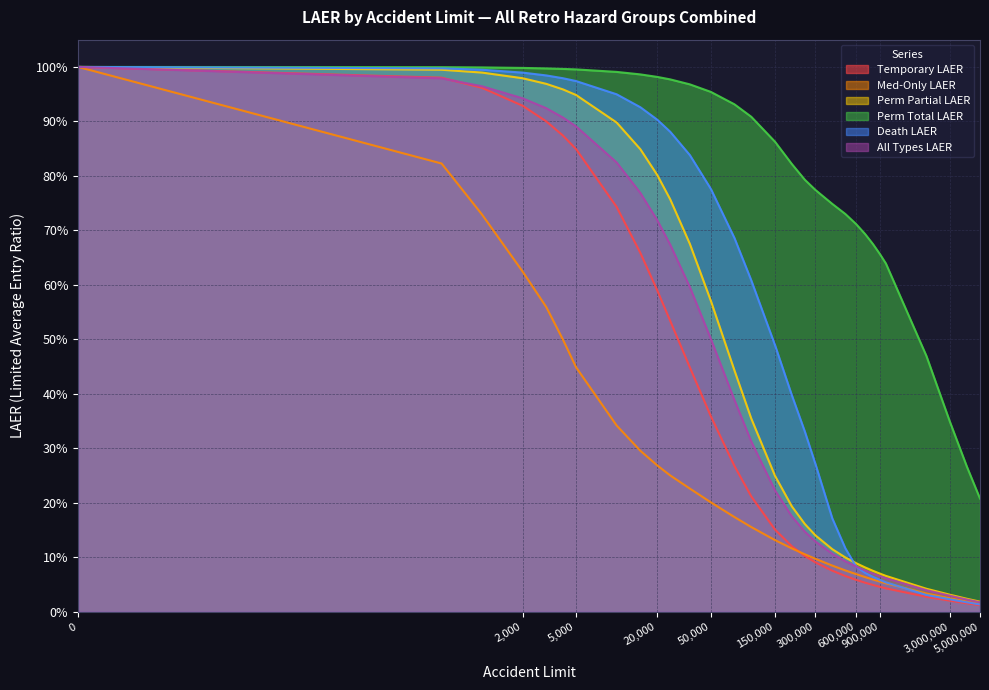

Reading left to right, transcribe all the data shown in this chart.

Temporary LAER: 0=1.0	500=1.0	1000=1.0	2000=0.9	3000=0.9	4000=0.9	5000=0.8	10000=0.7	15000=0.7	20000=0.6	25000=0.5	35000=0.4	50000=0.4	75000=0.3	100000=0.2	150000=0.2	200000=0.1	250000=0.1	300000=0.1	400000=0.1	500000=0.1	600000=0.1	700000=0.1	800000=0.0	900000=0.0	1000000=0.0	2000000=0.0	3000000=0.0	4000000=0.0	5000000=0.0
Med-Only LAER: 0=1.0	500=0.8	1000=0.7	2000=0.6	3000=0.6	4000=0.5	5000=0.4	10000=0.3	15000=0.3	20000=0.3	25000=0.3	35000=0.2	50000=0.2	75000=0.2	100000=0.2	150000=0.1	200000=0.1	250000=0.1	300000=0.1	400000=0.1	500000=0.1	600000=0.1	700000=0.1	800000=0.1	900000=0.1	1000000=0.1	2000000=0.0	3000000=0.0	4000000=0.0	5000000=0.0
Perm Partial LAER: 0=1.0	500=1.0	1000=1.0	2000=1.0	3000=1.0	4000=1.0	5000=0.9	10000=0.9	15000=0.8	20000=0.8	25000=0.8	35000=0.7	50000=0.6	75000=0.4	100000=0.4	150000=0.2	200000=0.2	250000=0.2	300000=0.1	400000=0.1	500000=0.1	600000=0.1	700000=0.1	800000=0.1	900000=0.1	1000000=0.1	2000000=0.0	3000000=0.0	4000000=0.0	5000000=0.0
Perm Total LAER: 0=1.0	500=1.0	1000=1.0	2000=1.0	3000=1.0	4000=1.0	5000=1.0	10000=1.0	15000=1.0	20000=1.0	25000=1.0	35000=1.0	50000=1.0	75000=0.9	100000=0.9	150000=0.9	200000=0.8	250000=0.8	300000=0.8	400000=0.7	500000=0.7	600000=0.7	700000=0.7	800000=0.7	900000=0.7	1000000=0.6	2000000=0.5	3000000=0.3	4000000=0.3	5000000=0.2
Death LAER: 0=1.0	500=1.0	1000=1.0	2000=1.0	3000=1.0	4000=1.0	5000=1.0	10000=0.9	15000=0.9	20000=0.9	25000=0.9	35000=0.8	50000=0.8	75000=0.7	100000=0.6	150000=0.5	200000=0.4	250000=0.3	300000=0.3	400000=0.2	500000=0.1	600000=0.1	700000=0.1	800000=0.1	900000=0.1	1000000=0.1	2000000=0.0	3000000=0.0	4000000=0.0	5000000=0.0
All Types LAER: 0=1.0	500=1.0	1000=1.0	2000=0.9	3000=0.9	4000=0.9	5000=0.9	10000=0.8	15000=0.8	20000=0.7	25000=0.7	35000=0.6	50000=0.5	75000=0.4	100000=0.3	150000=0.2	200000=0.2	250000=0.1	300000=0.1	400000=0.1	500000=0.1	600000=0.1	700000=0.1	800000=0.1	900000=0.1	1000000=0.1	2000000=0.0	3000000=0.0	4000000=0.0	5000000=0.0